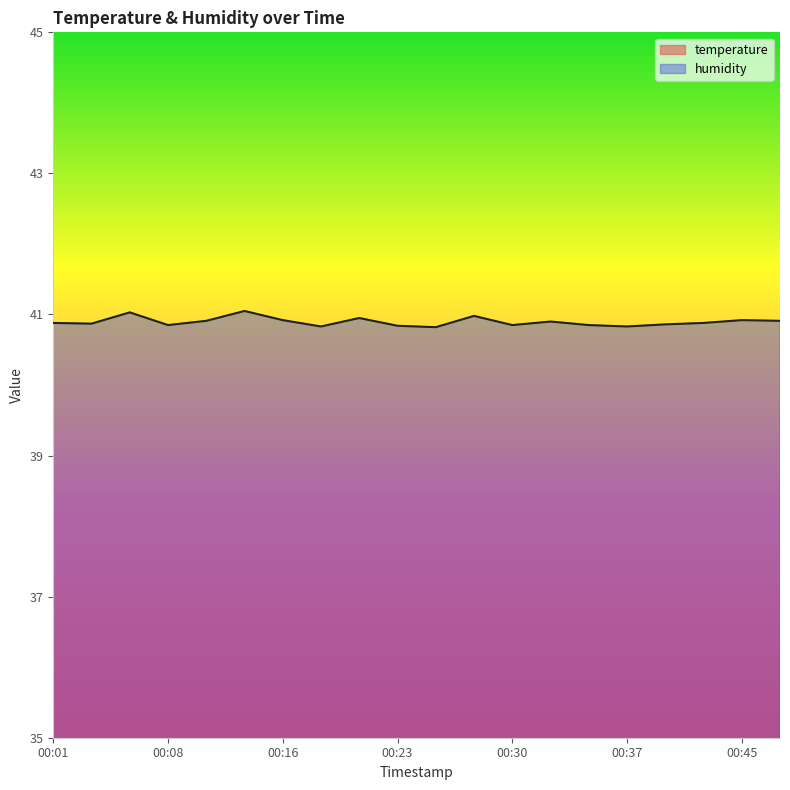

True or false: temperature has more than 1 points higher than both neighbors.

True